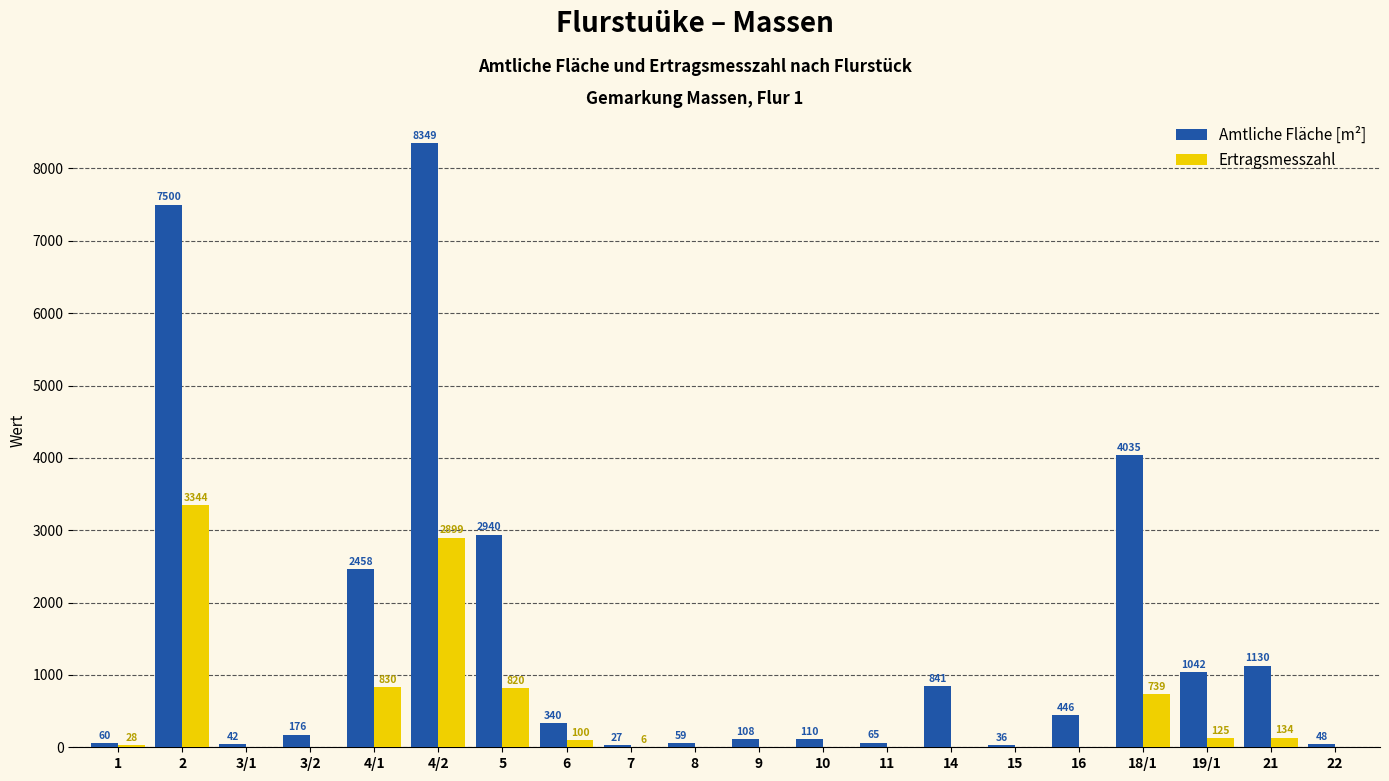

Which series has the largest total across all categories?

Amtliche Fläche [m²]